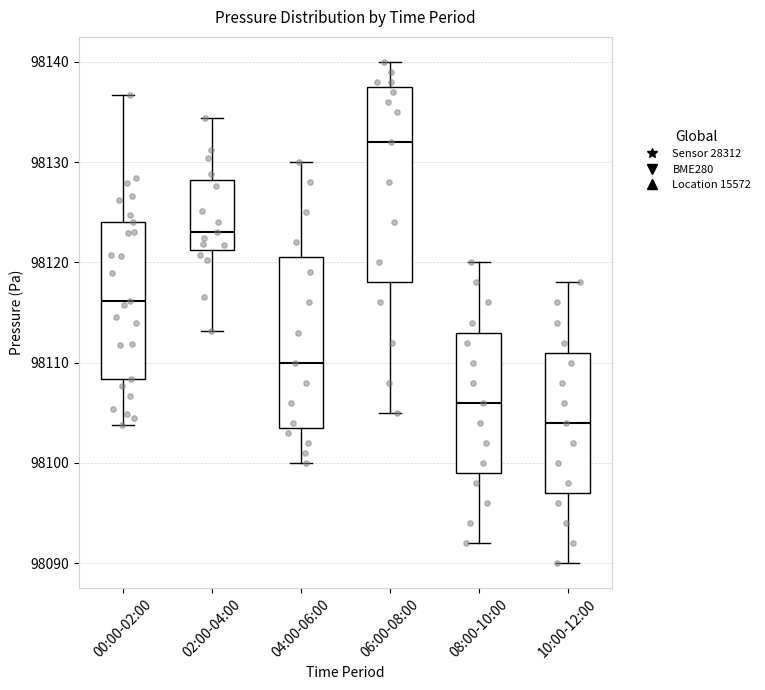

Where does the lower whisker of the box for 04:00-06:00 end on the y-axis? The values are not printed on the chart, so give them approximately, as read against the axis.

98100